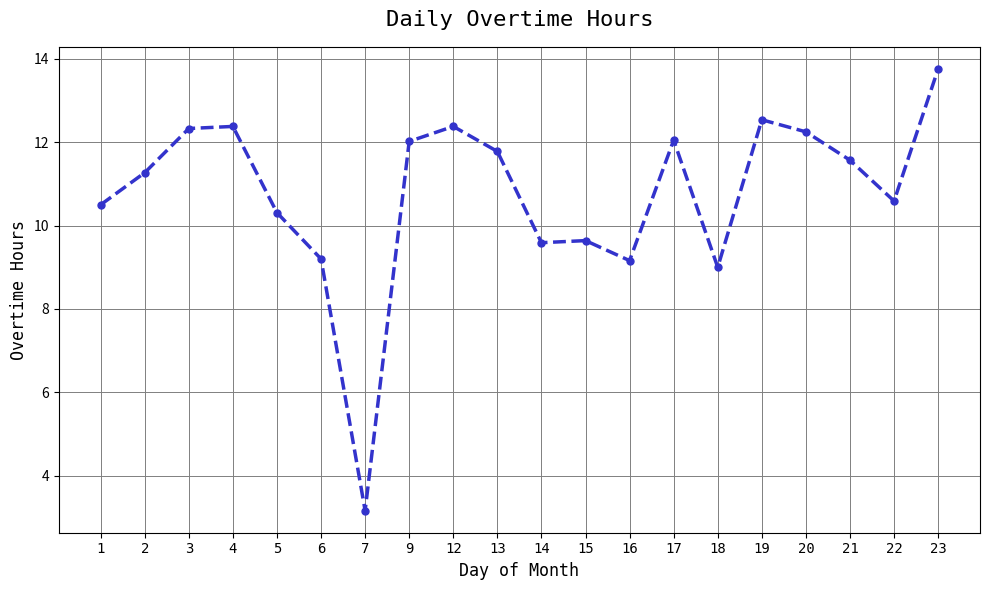

What is the difference between the values at 18 and 5?

1.3